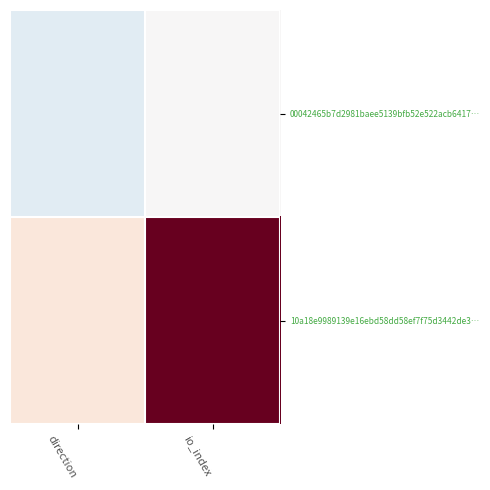

Count the number of data series in this chart.

2